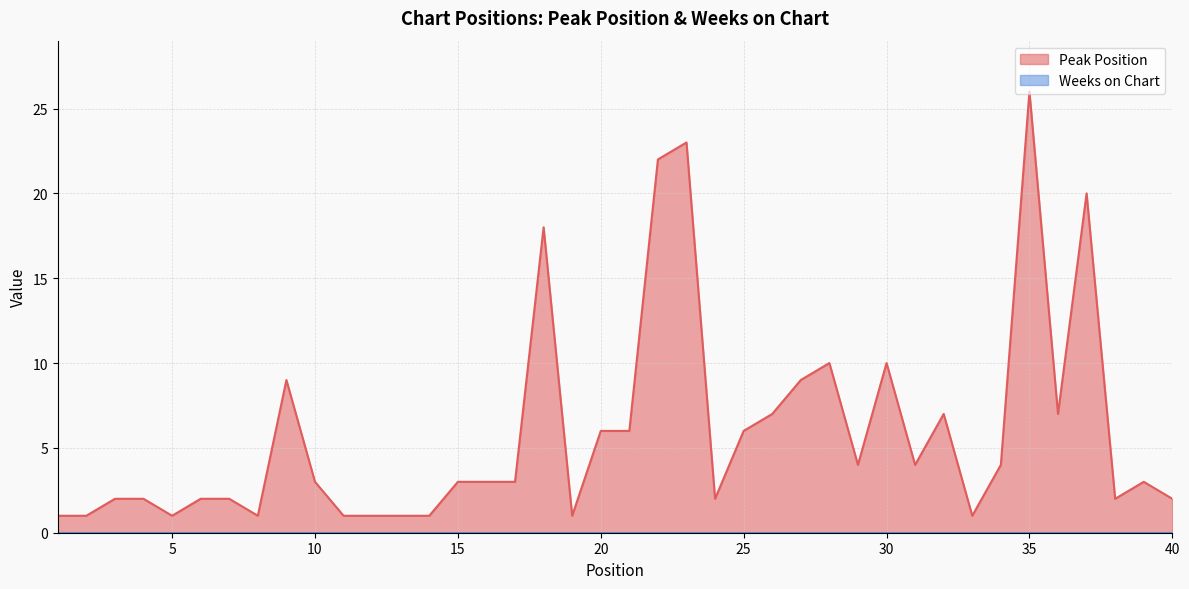

How many points are lower than both their immediate neighbors (excluding endpoints)?

9